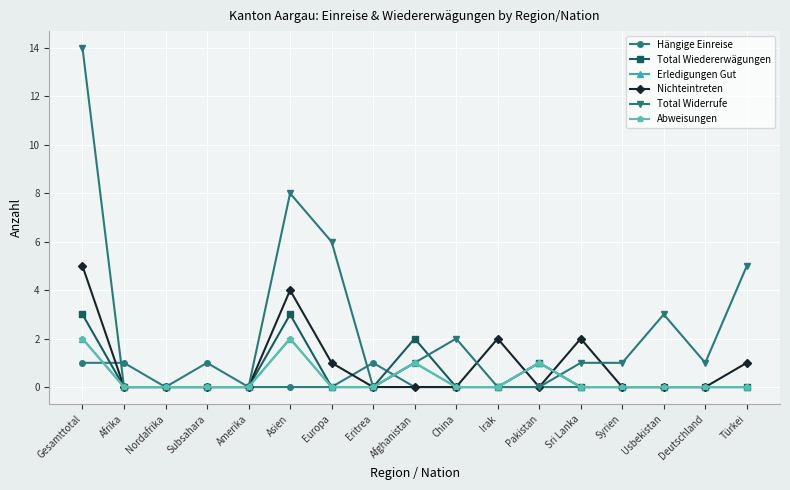

Does the chart have visible grid lines?

Yes